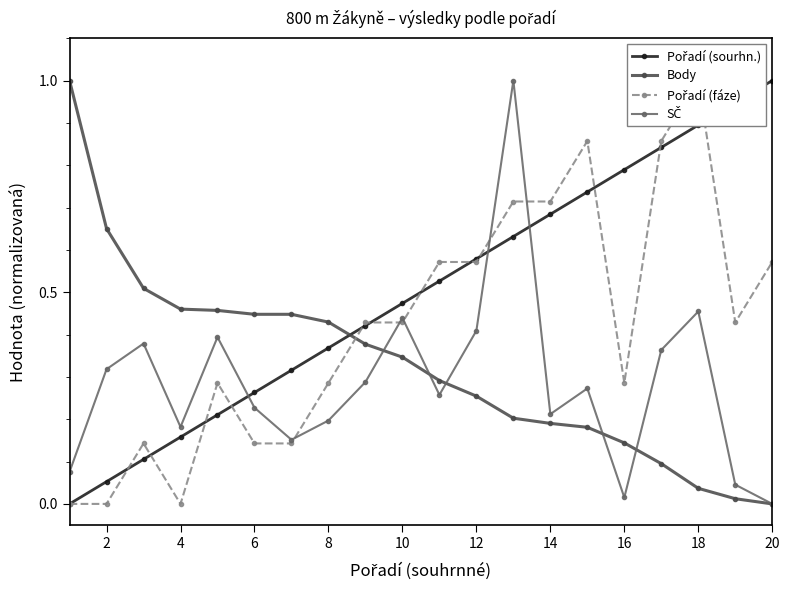

How many times do Body and Pořadí (sourhn.) cross each other?

1